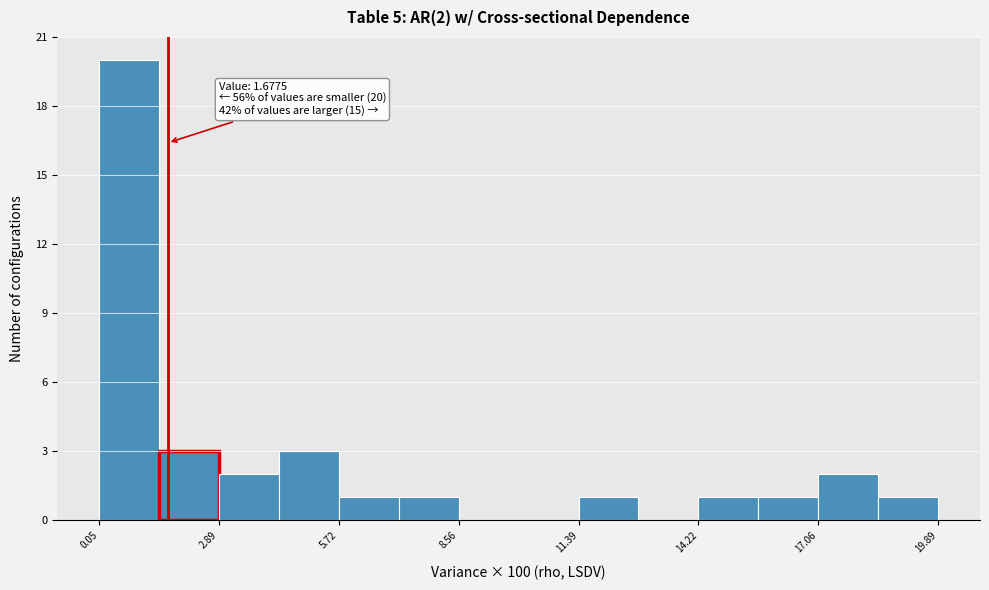

Around what value on the x-axis is the tallest bar? Give the approximate position of its centre, as read against the axis.

1.0